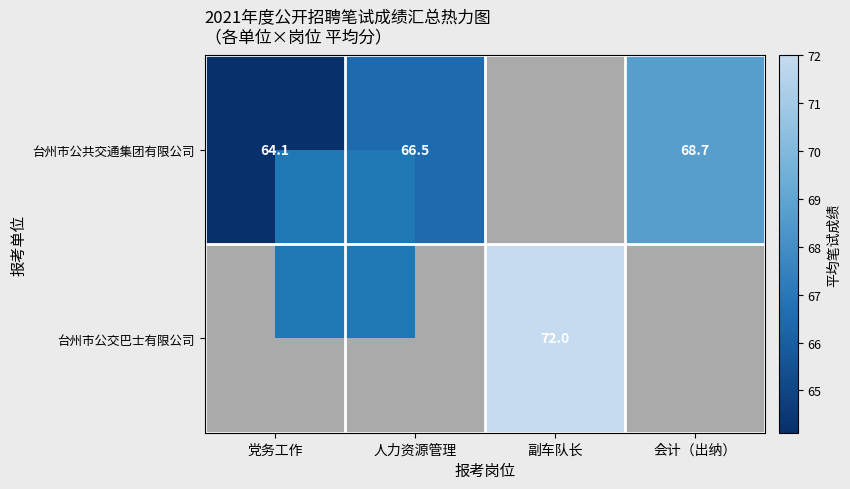

The 台州市公共交通集团有限公司 series shows 68.7 at 会计（出纳）. True or false?

True